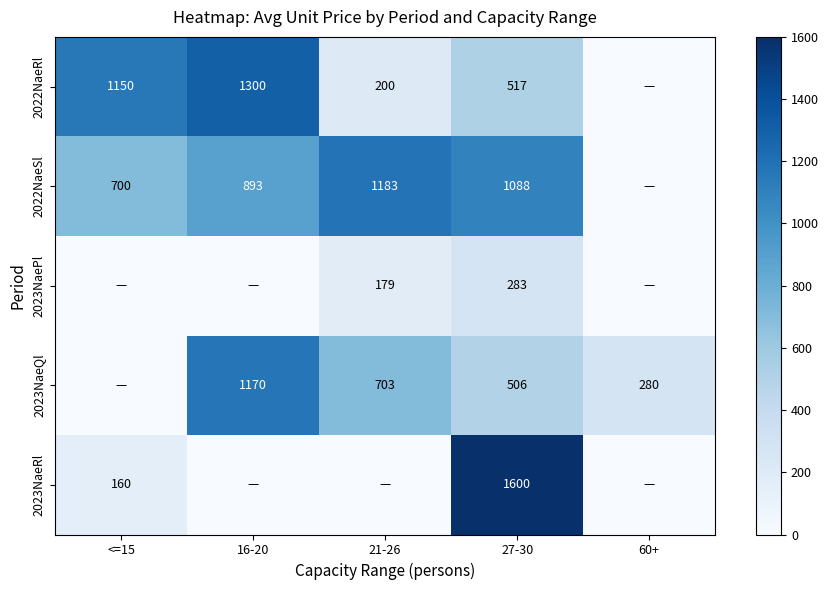

What is the difference between the 2022NaeSl values at 21-26 and 27-30?

95